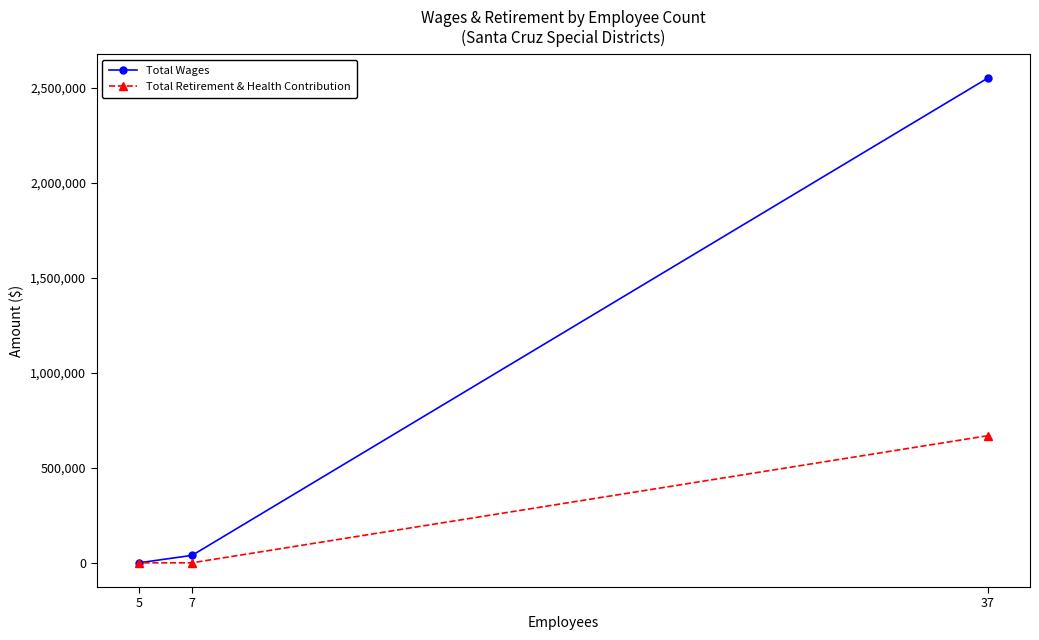

Which series changed the most between 37 and 7?

Total Wages